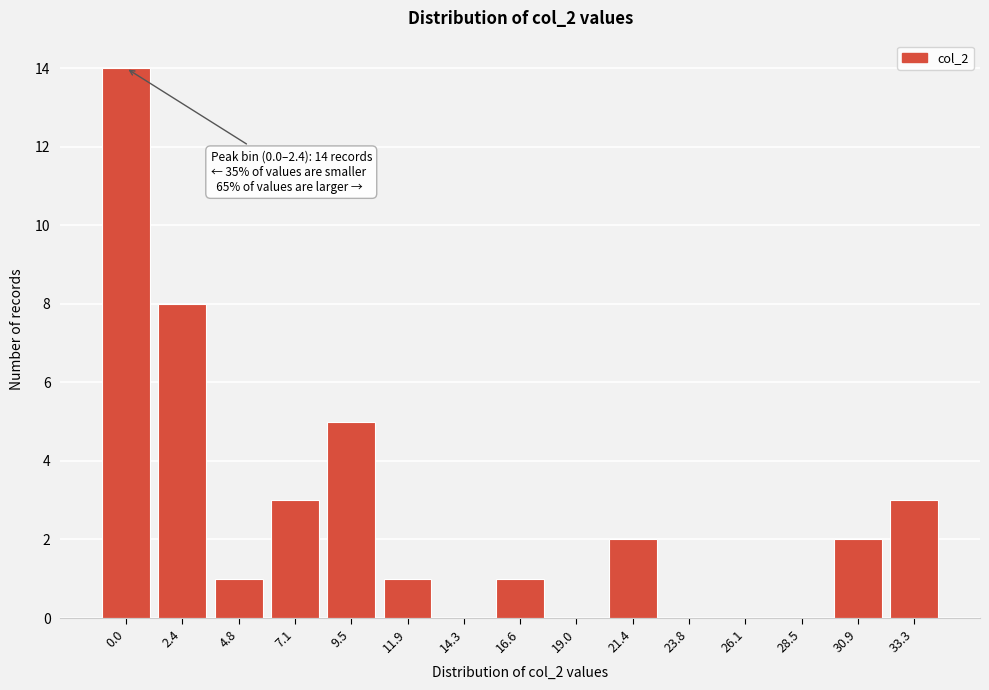

Reading left to right, transcribe all the data shown in this chart.

0.0=14	2.4=8	4.8=1	7.1=3	9.5=5	11.9=1	14.3=0	16.6=1	19.0=0	21.4=2	23.8=0	26.1=0	28.5=0	30.9=2	33.3=3